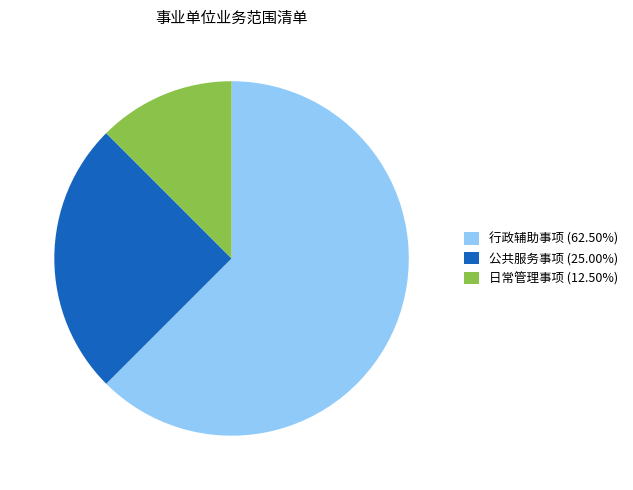

The 公共服务事项 slice represents 25% of the pie. True or false?

True